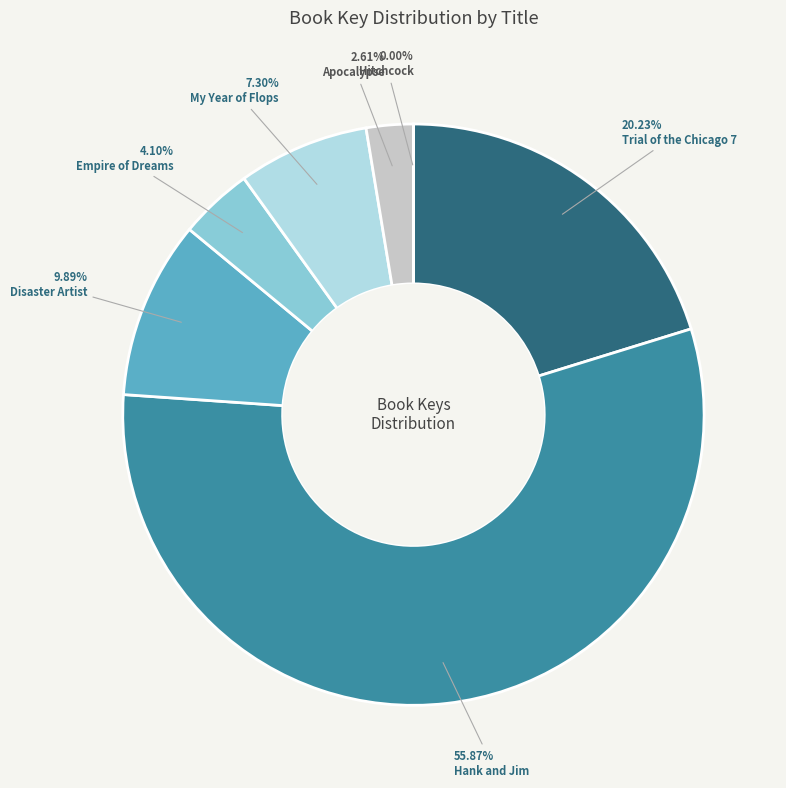

Is it true that Trial of the Chicago 7 is 20% of the pie?

True